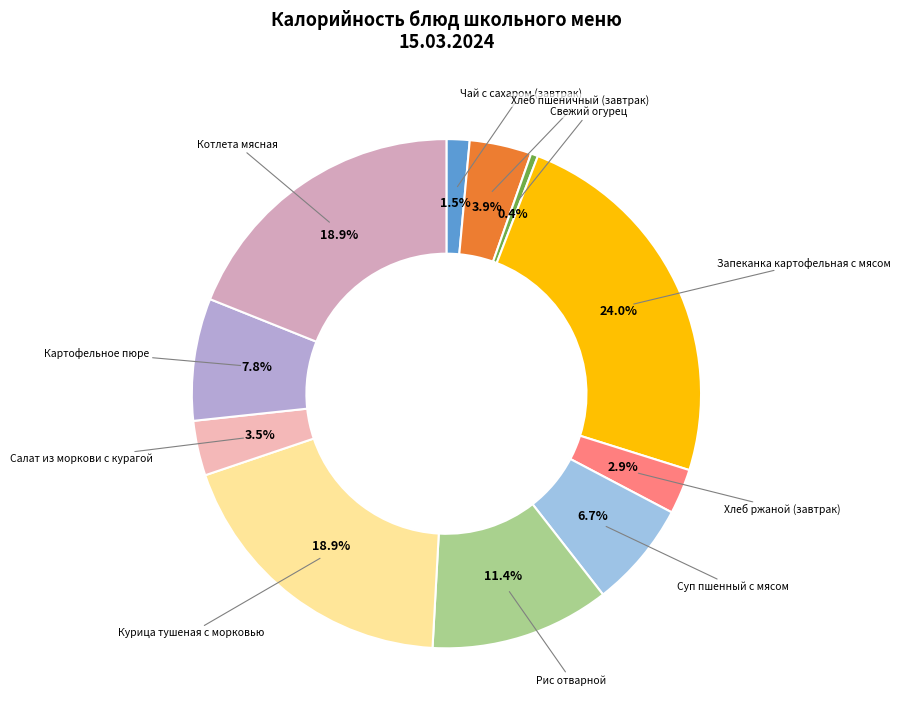

What is the total percentage of Хлеб ржаной (завтрак) and Хлеб пшеничный (завтрак)?

6.8%